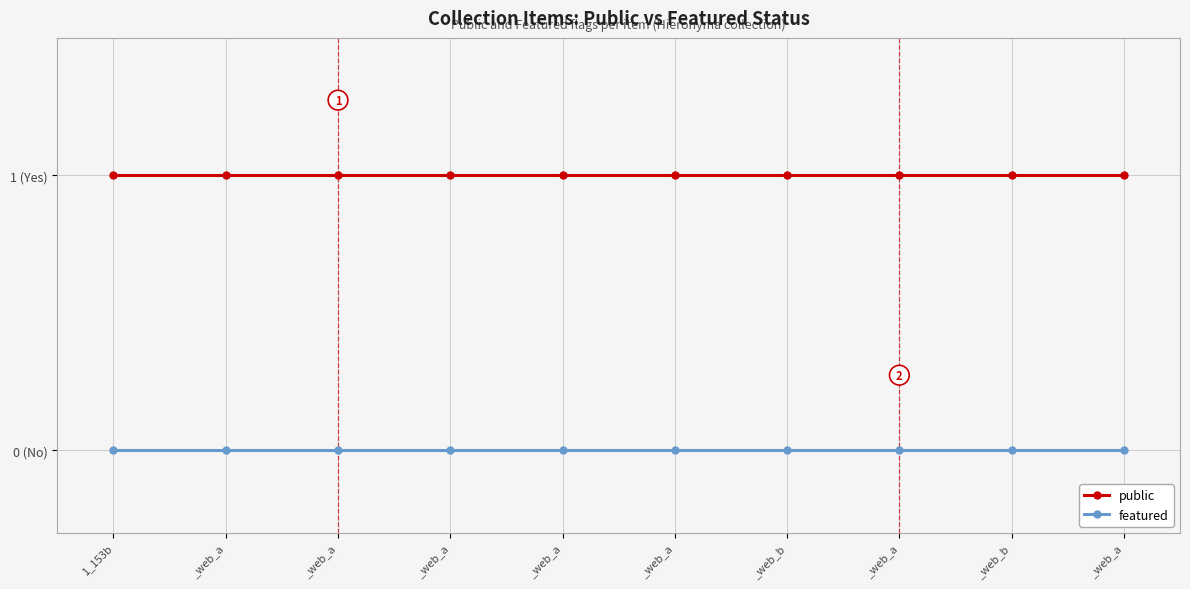

What are all the series names shown in the legend?

public, featured